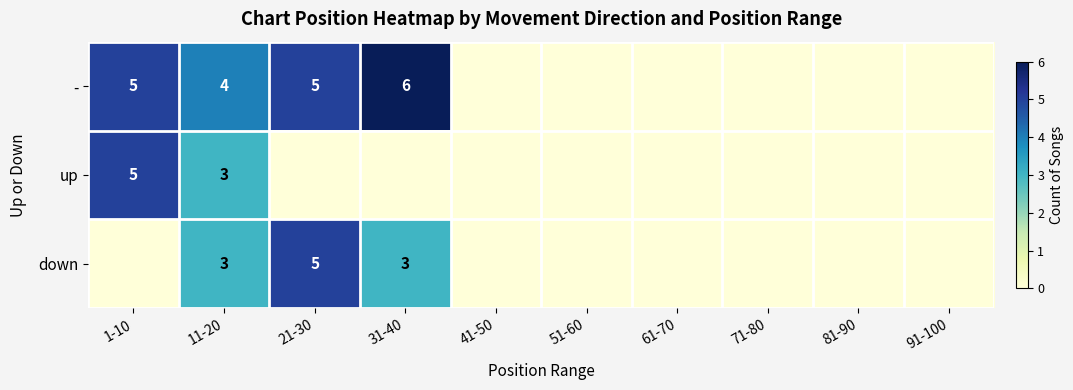

The down series shows 2 at 11-20. True or false?

False